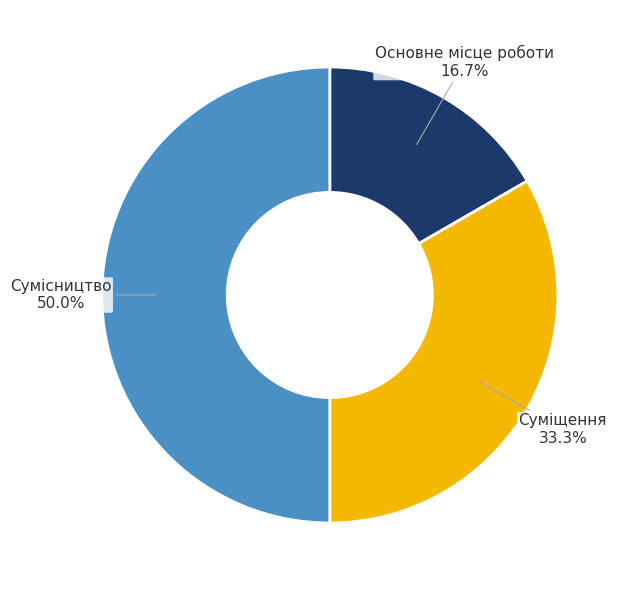

Count the number of slices in the pie.

3